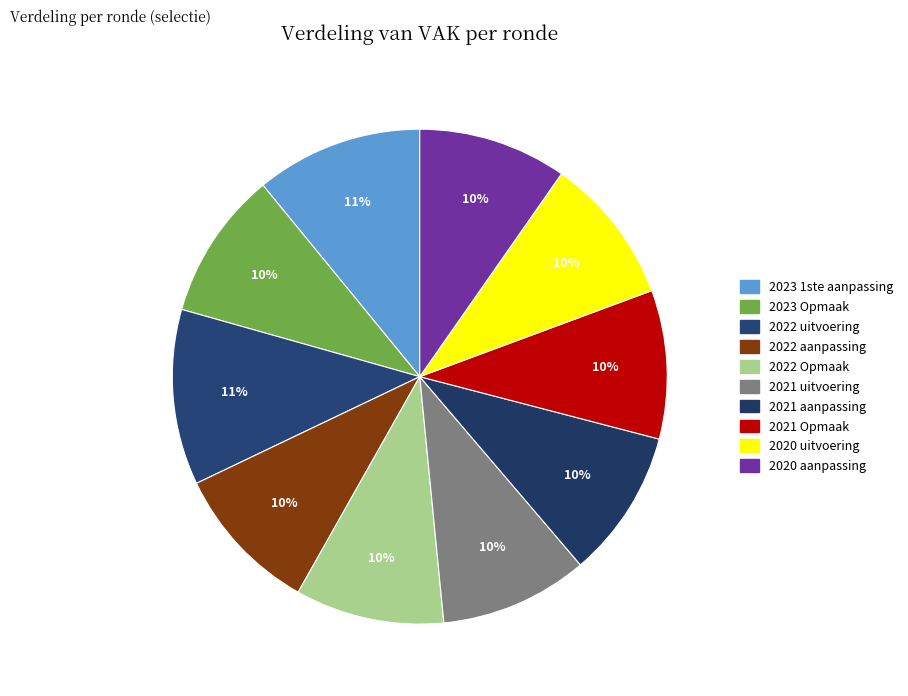

Which category has the smallest portion of the pie?

2020 uitvoering